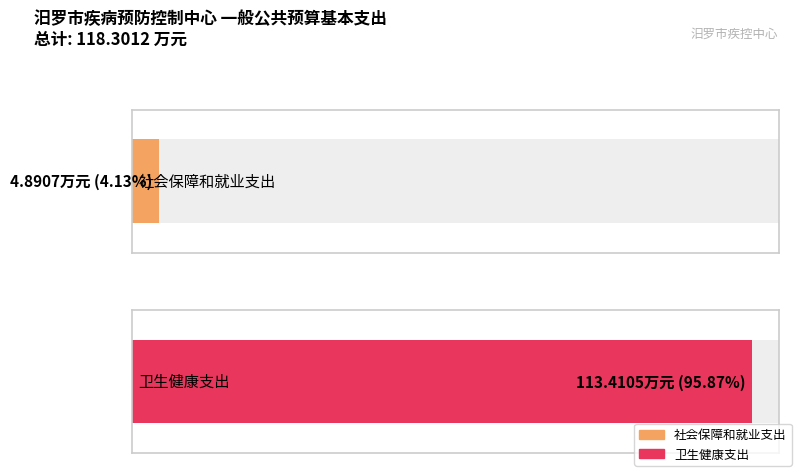

The value at 社会保障和就业支出 is 7.6. True or false?

False